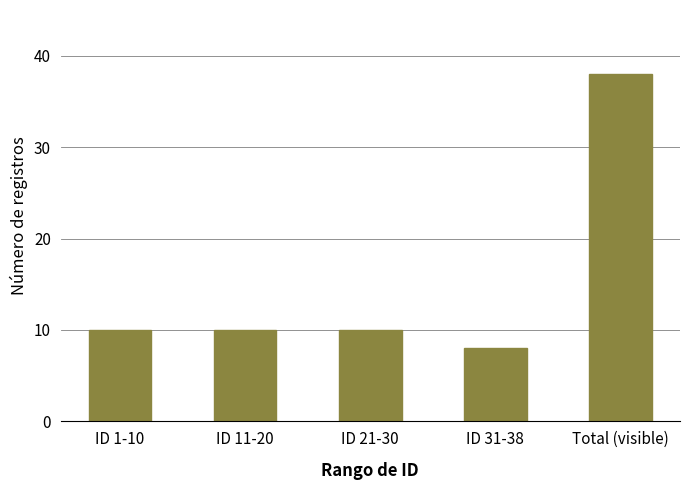

Does the chart contain stacked bars?

No